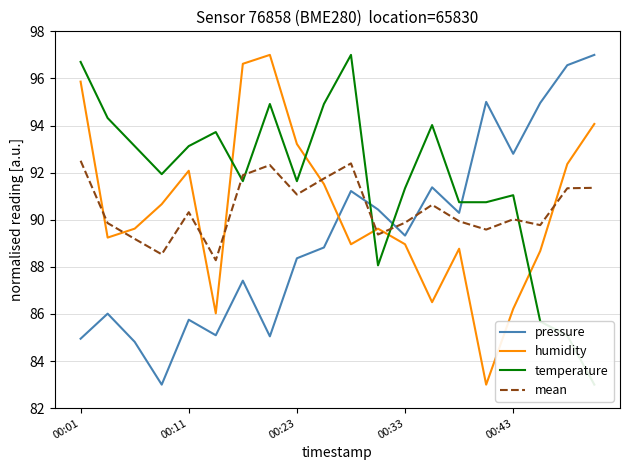

True or false: mean and pressure intersect in this chart.

True